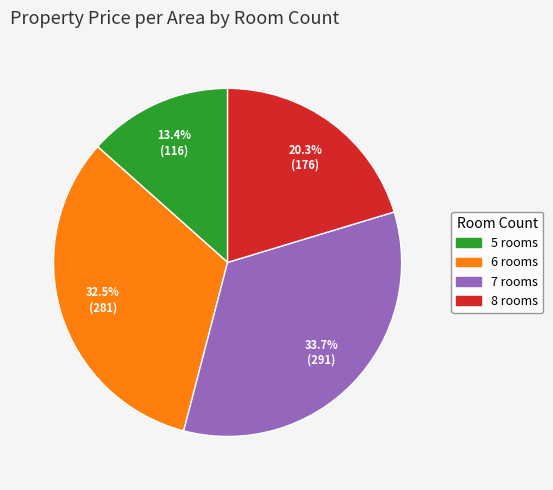

To the nearest percent, what is the difference between the largest and smallest slice percentages?

20%